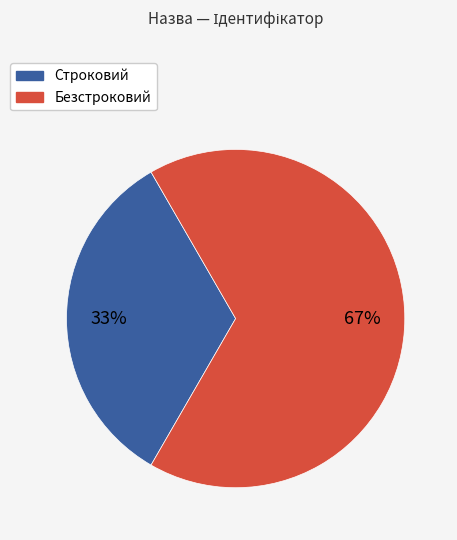

True or false: Безстроковий accounts for 67% of the total.

True